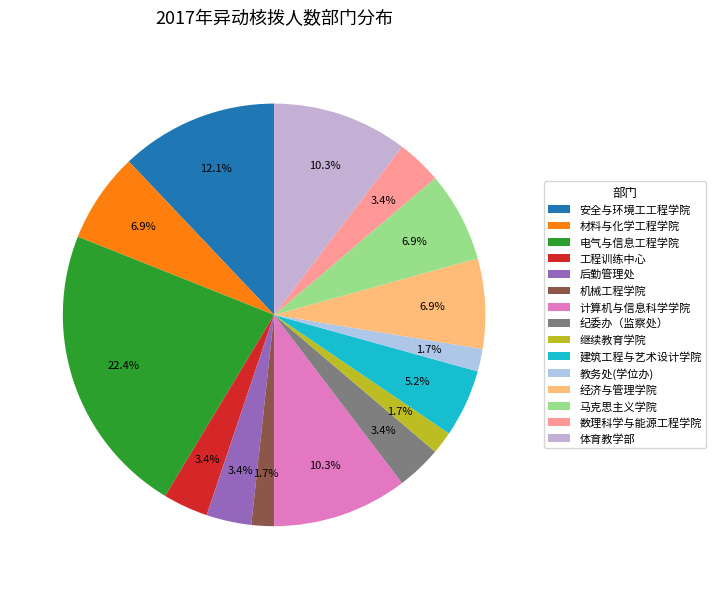

How many slices are in this pie chart?

15